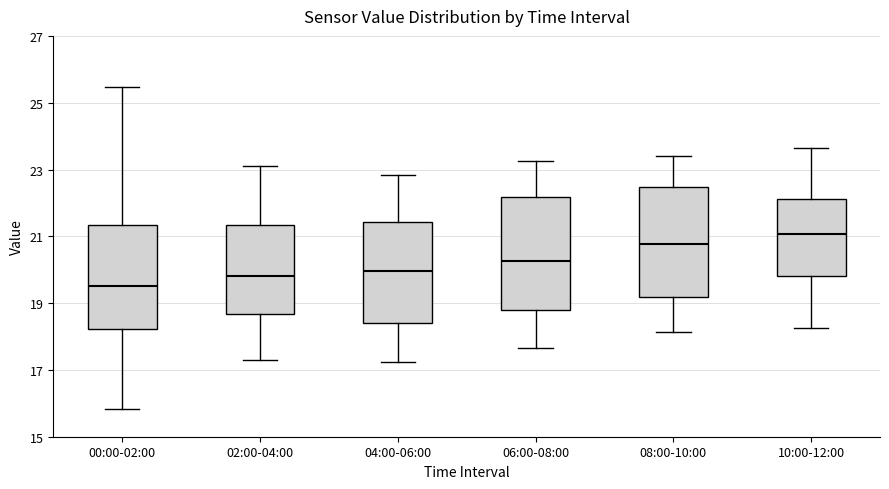

Where is the lower edge of the box for 00:00-02:00 on the y-axis? The values are not printed on the chart, so give them approximately, as read against the axis.

18.2